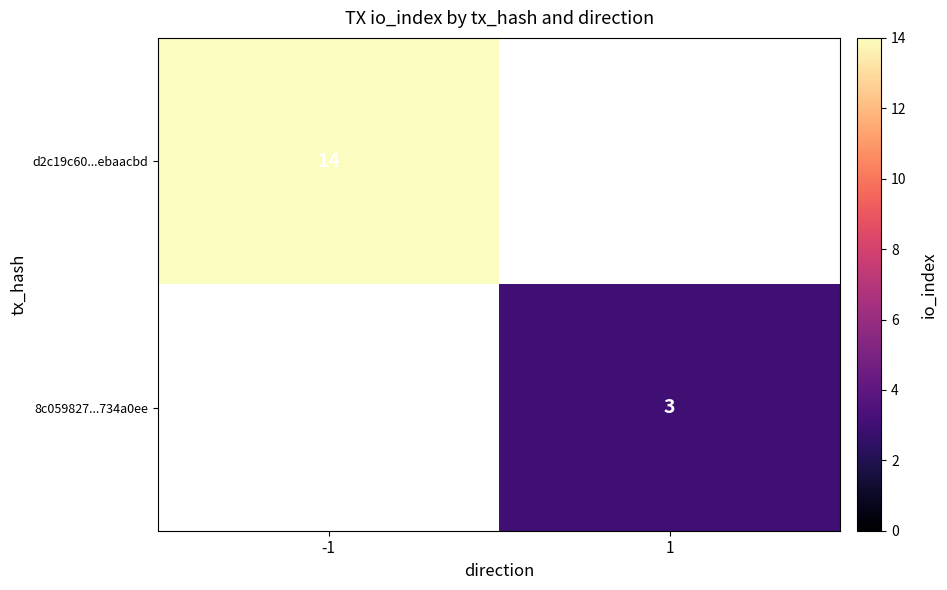

The value of 8c059827...734a0ee at 1 is 3. True or false?

True